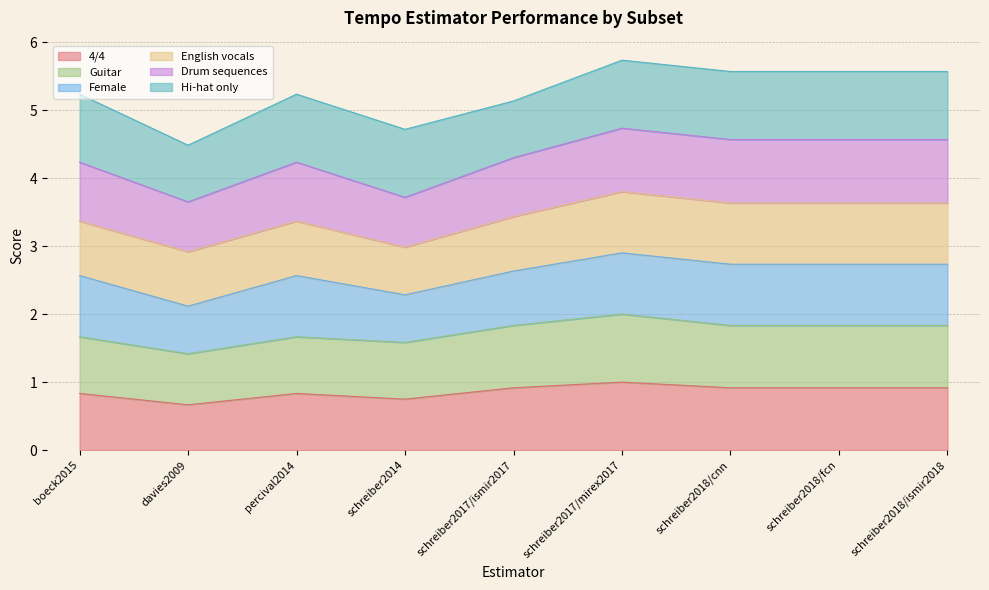

In 4/4, how many points are lower than both neighbors (excluding endpoints)?

2